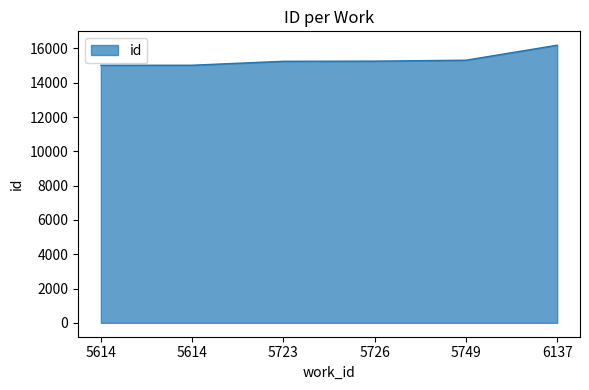

What is the sum of all values?

92065